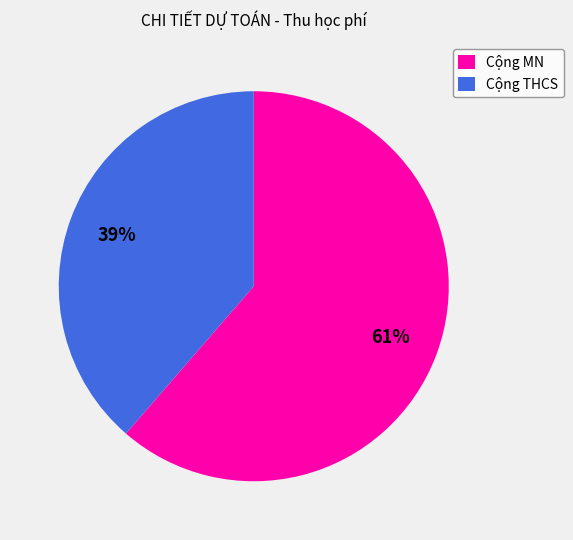

Is there any slice that represents more than half of the pie?

Yes